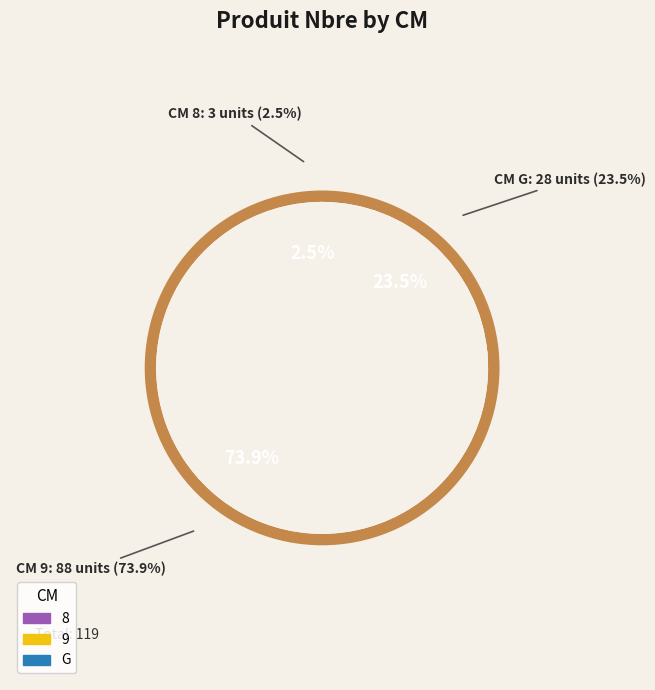

Is G the majority of the pie?

No